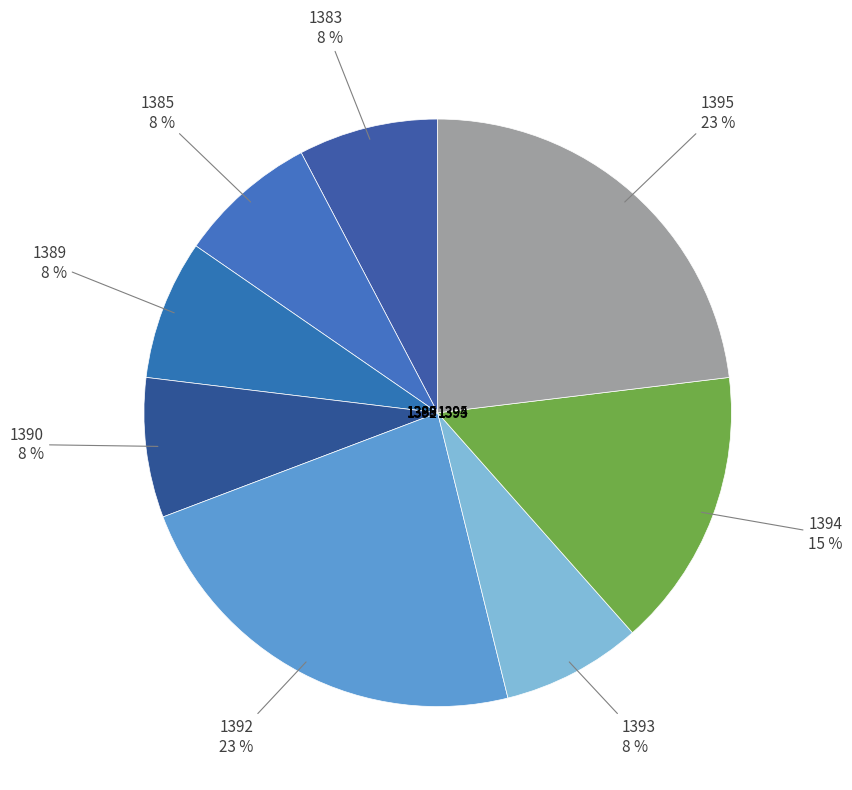

Is it true that 1383 is 8% of the pie?

True